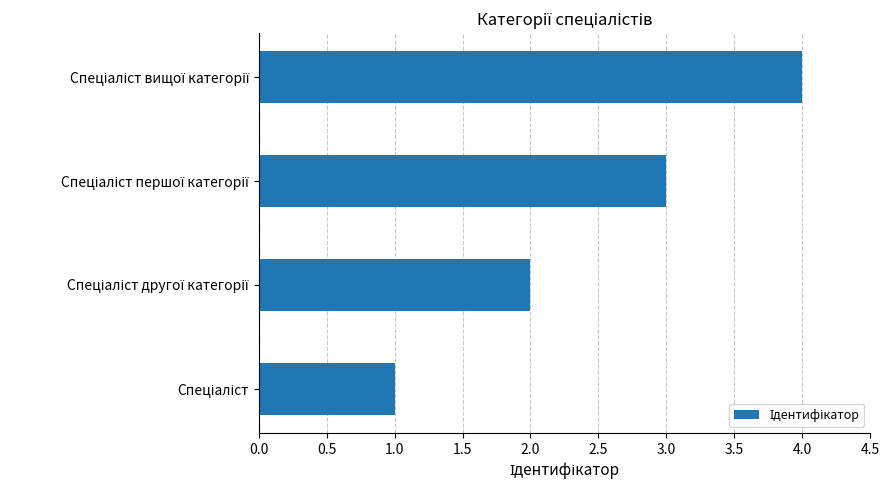

What is the minimum value shown in the chart?

1